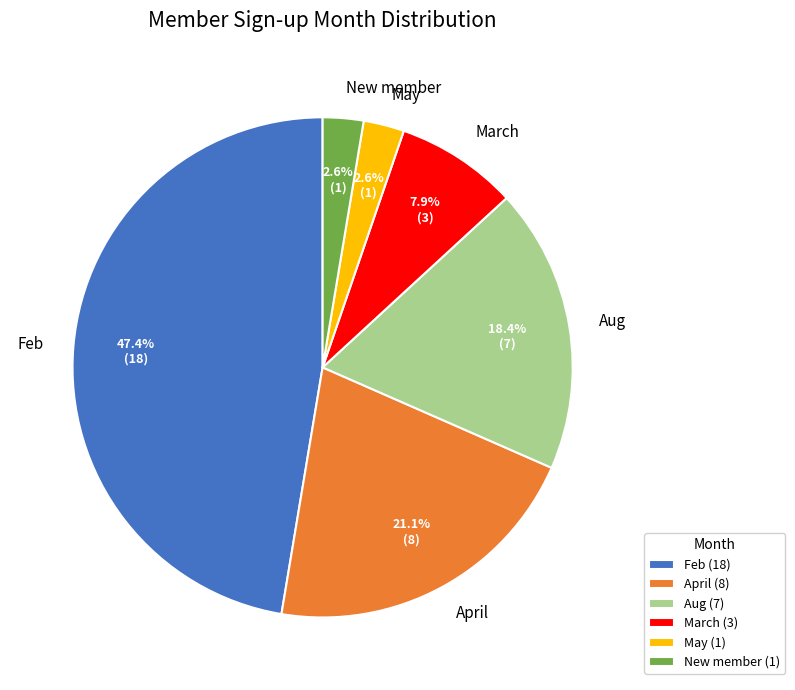

Is Aug the majority of the pie?

No